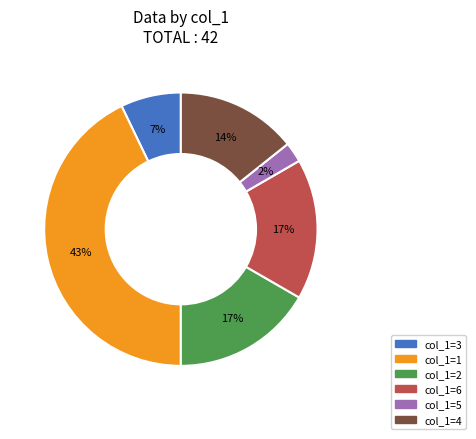

To the nearest percent, what is the average slice percentage?

17%